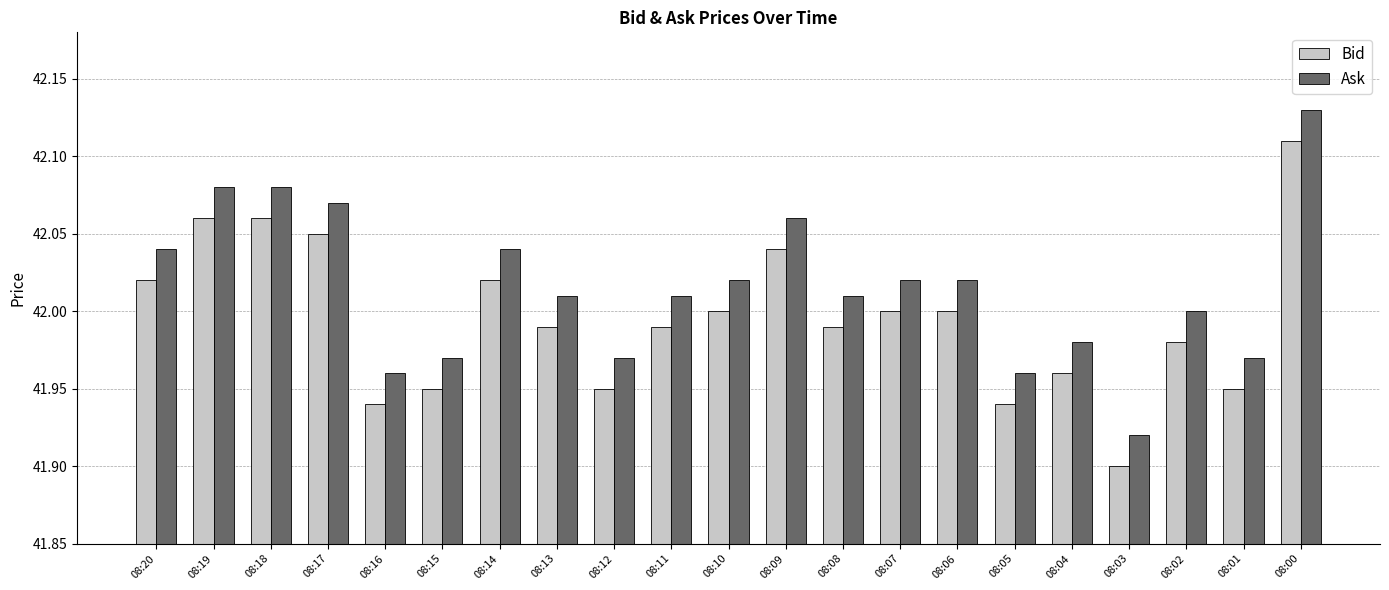

Rank the series by their average value, from highest to lowest.

Ask, Bid